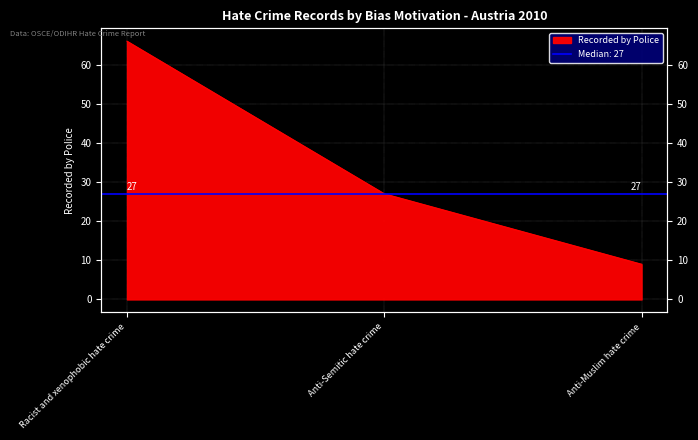

What position from the right is Racist and xenophobic hate crime?

3